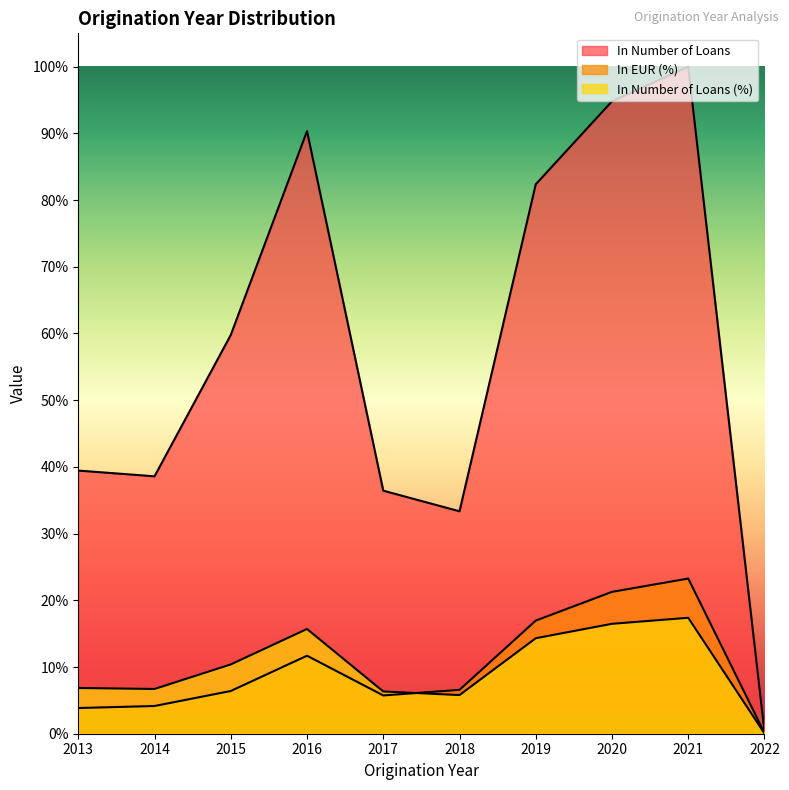

Which series has the largest total across all categories?

In Number of Loans